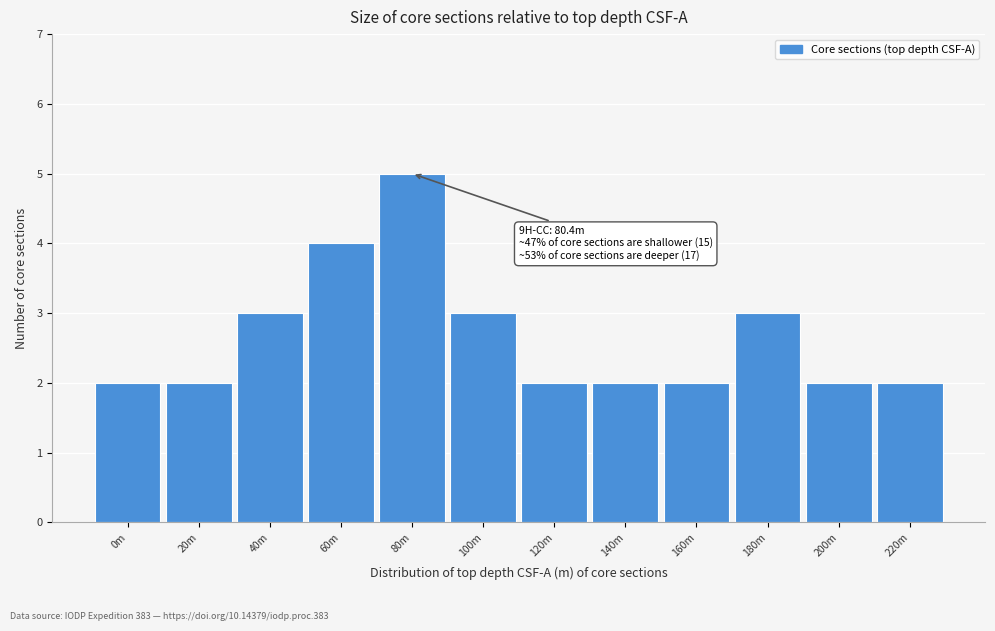

Reading left to right, extract all data points from this chart.

2	2	3	4	5	3	2	2	2	3	2	2